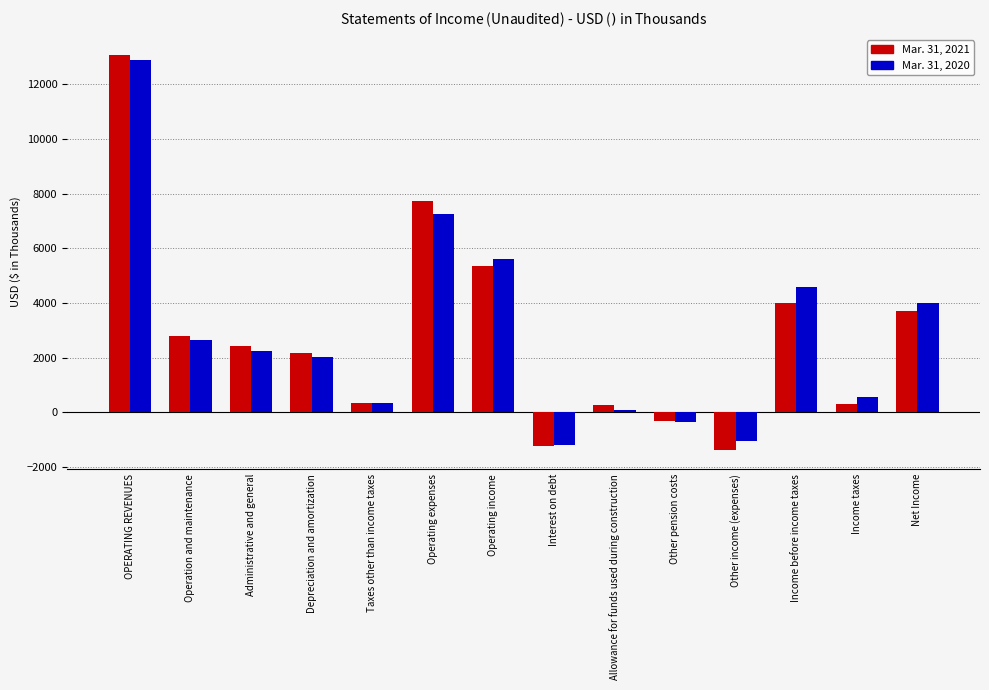

What is the greatest value displayed?

13081